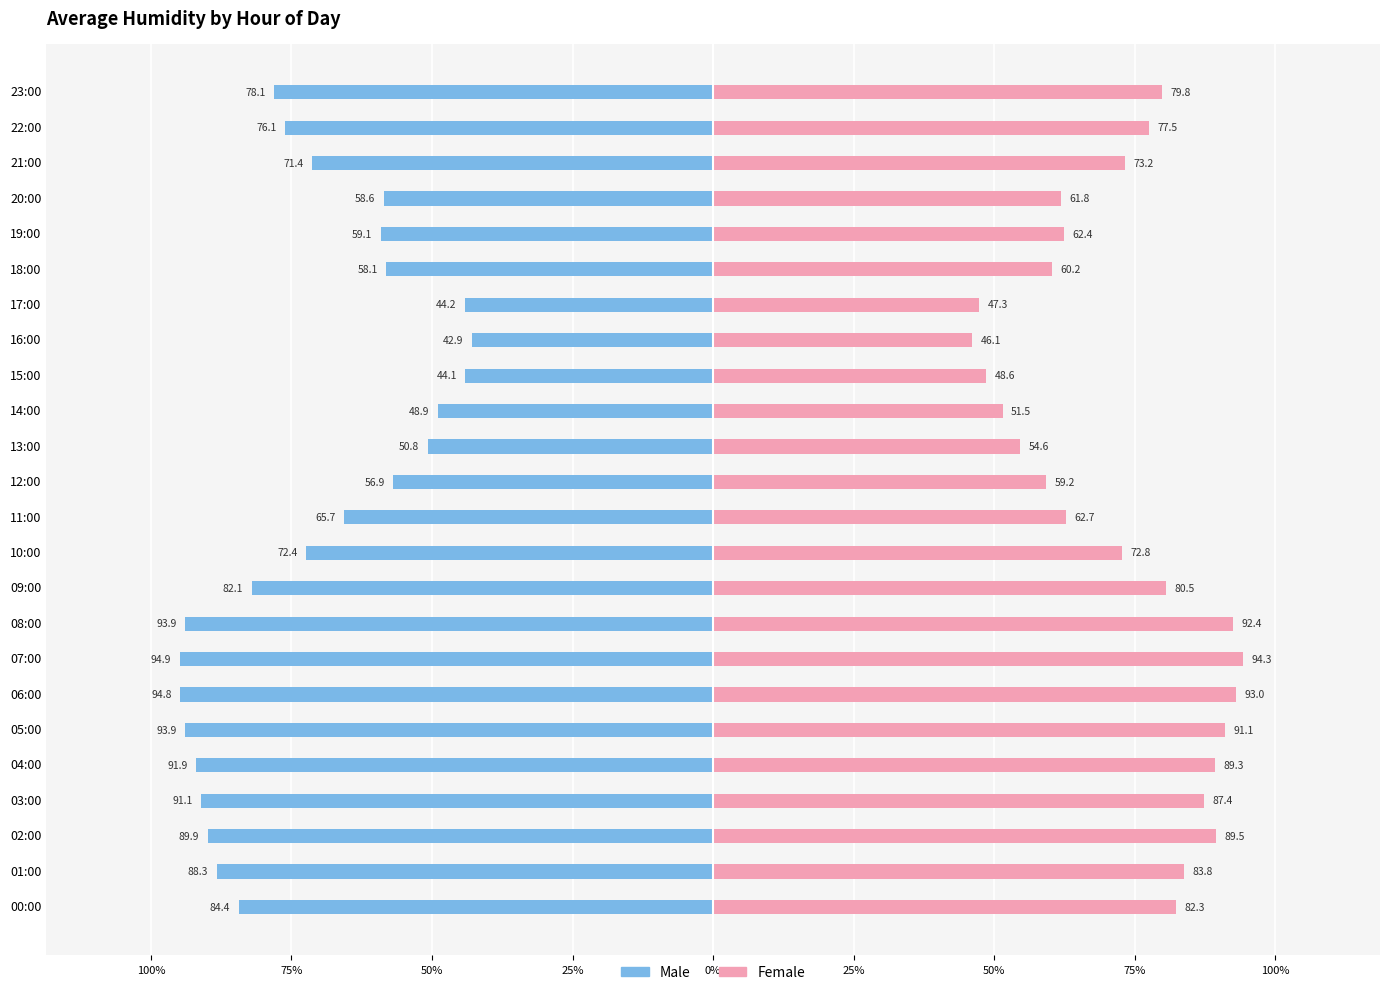

The Female series shows 72.8 at 10:00. True or false?

True